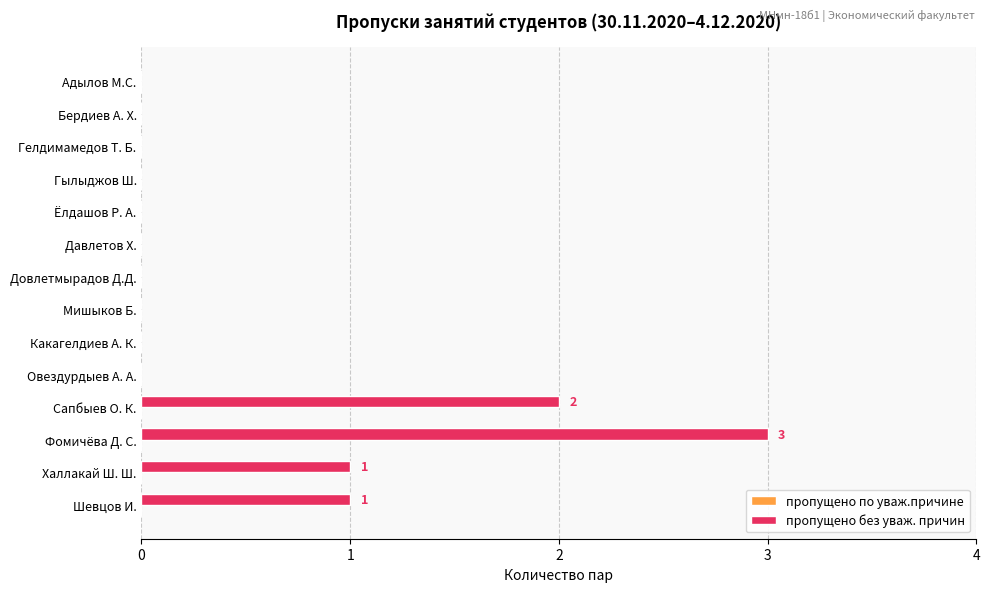

Which label corresponds to the largest value in the chart?

Фомичёва Д. С.